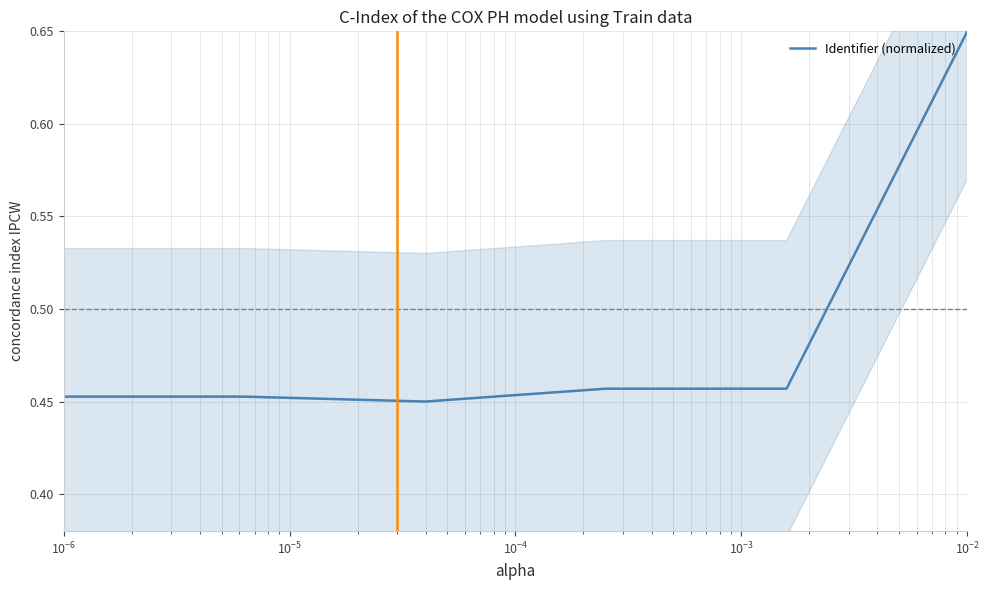

What is the label of the 5th point from the right?

$\mathdefault{10^{-6}}$